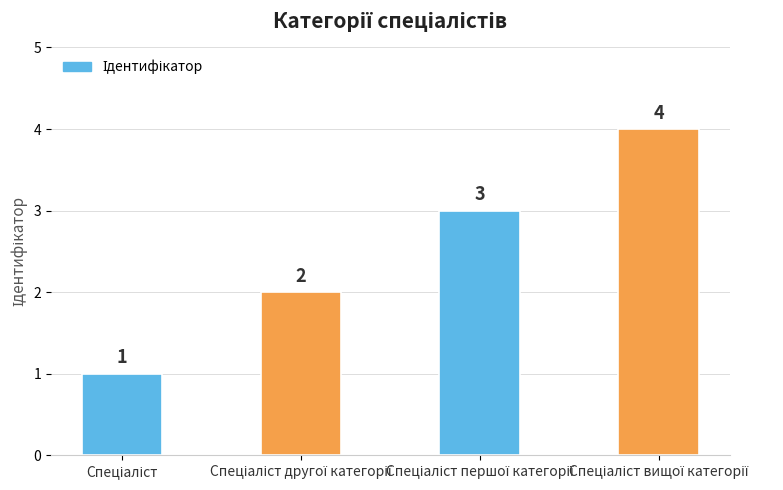

What is the difference between the maximum and minimum values?

3